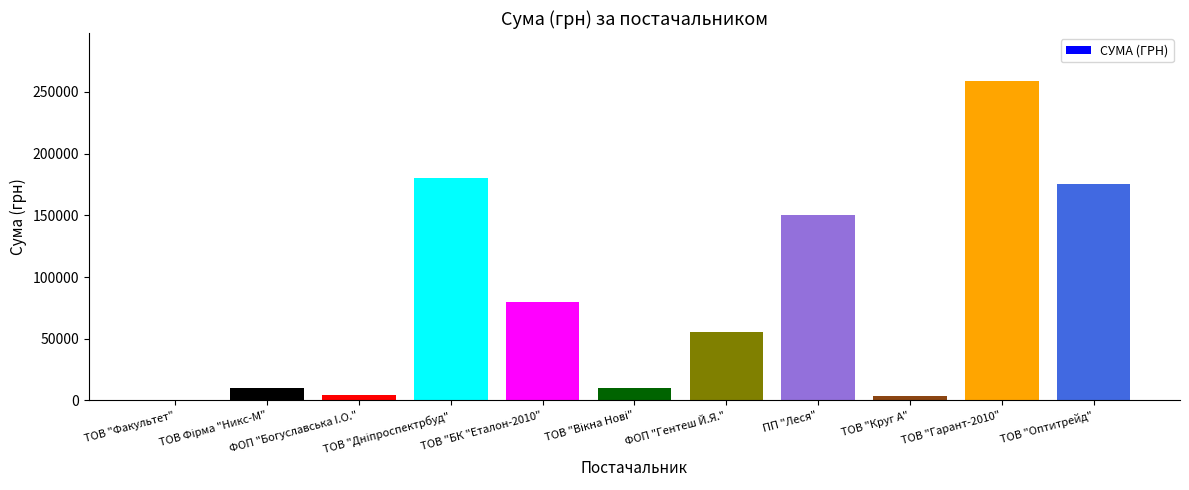

What is the maximum value shown in the chart?

258855.4